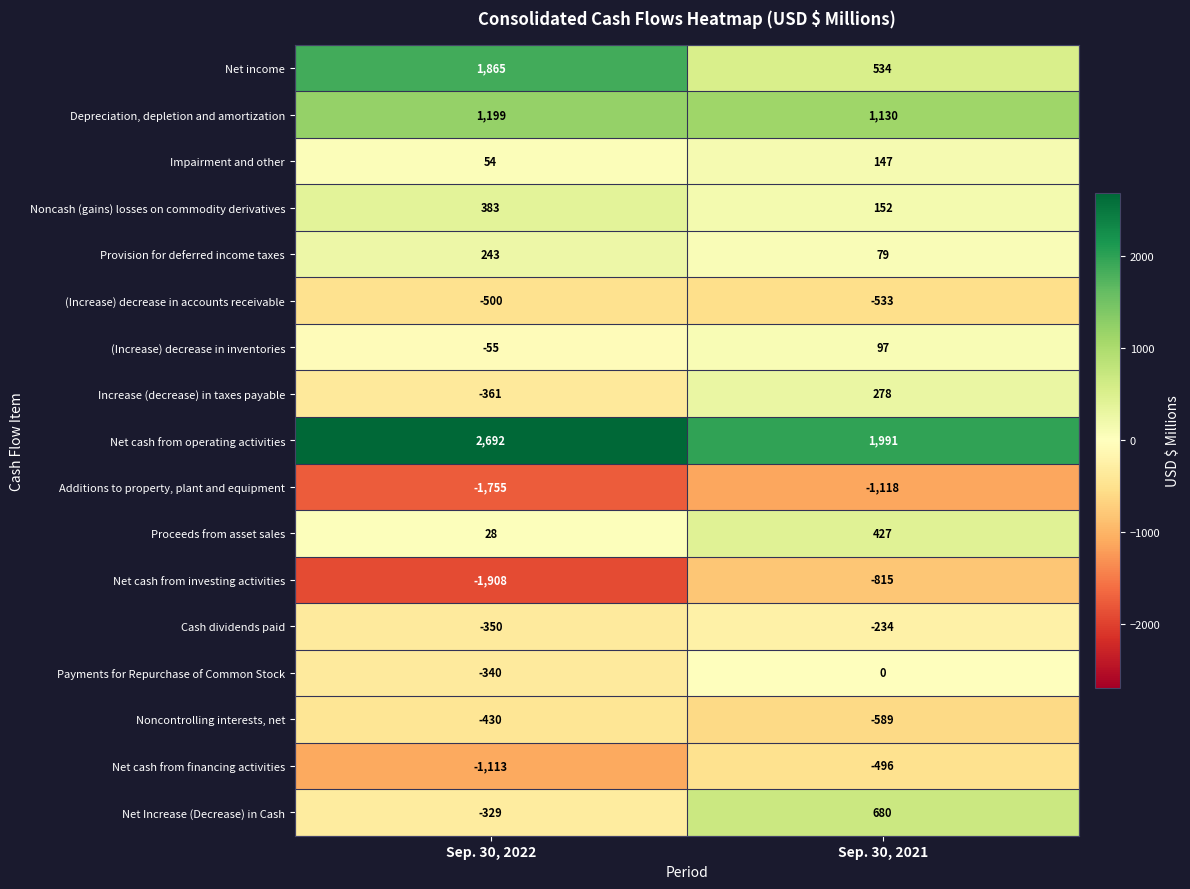

What is the total value across all series at Sep. 30, 2021?

1730